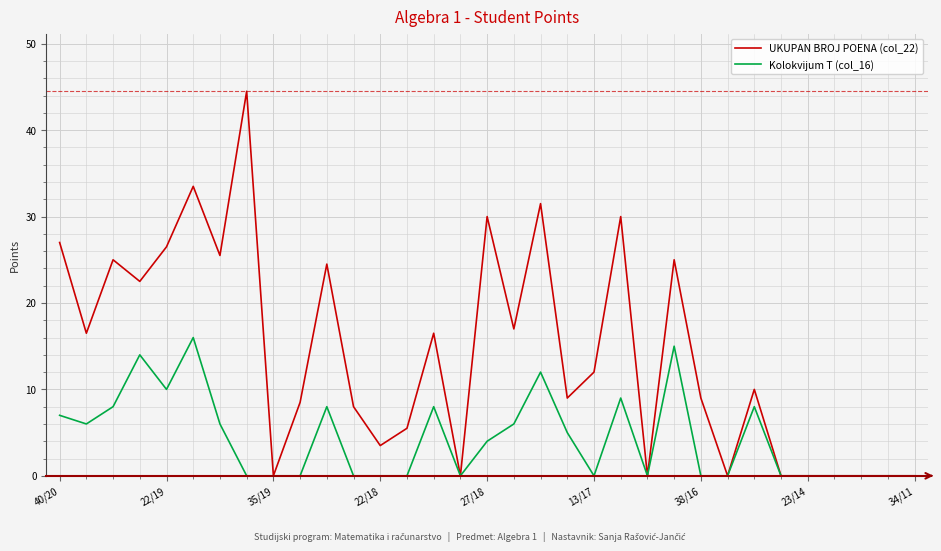

What is the greatest value displayed?

44.5